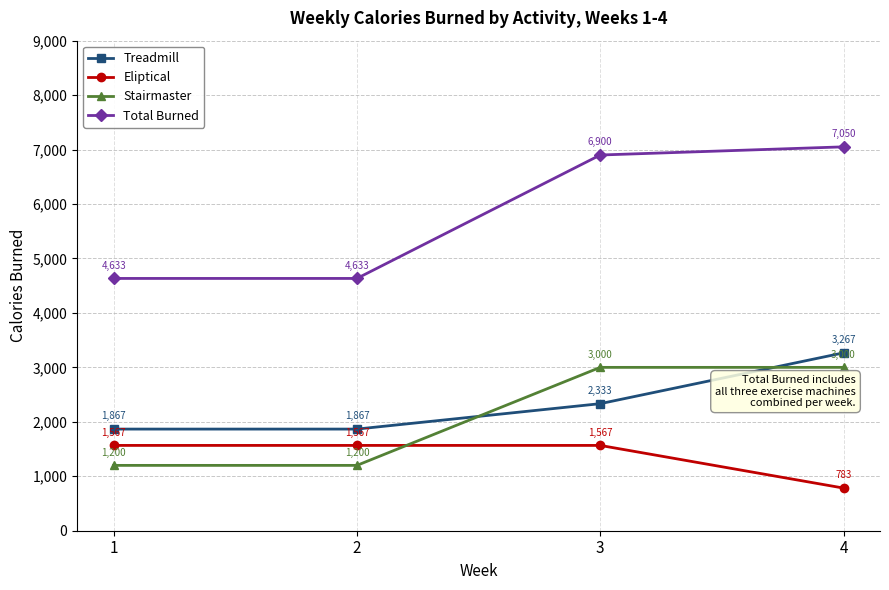

True or false: Total Burned and Stairmaster cross at least once.

False